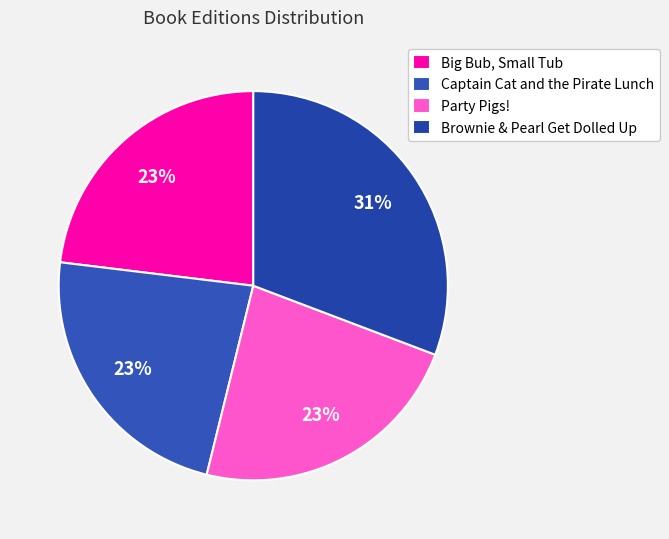

Rank the categories by value from lowest to highest.

Big Bub, Small Tub, Captain Cat and the Pirate Lunch, Party Pigs!, Brownie & Pearl Get Dolled Up